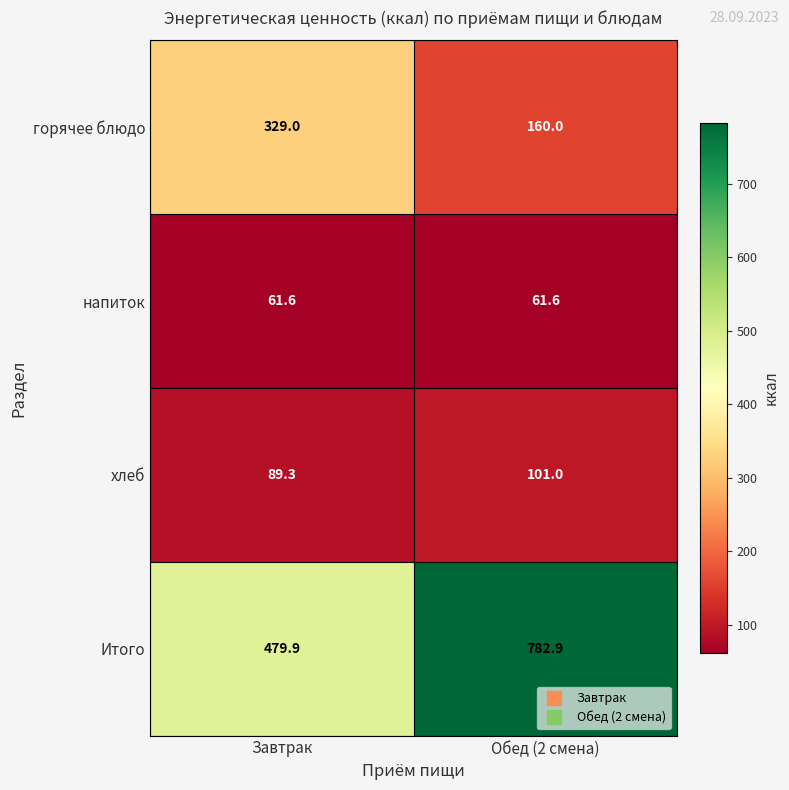

Which category has the lowest value in the горячее блюдо series?

Обед (2 смена)